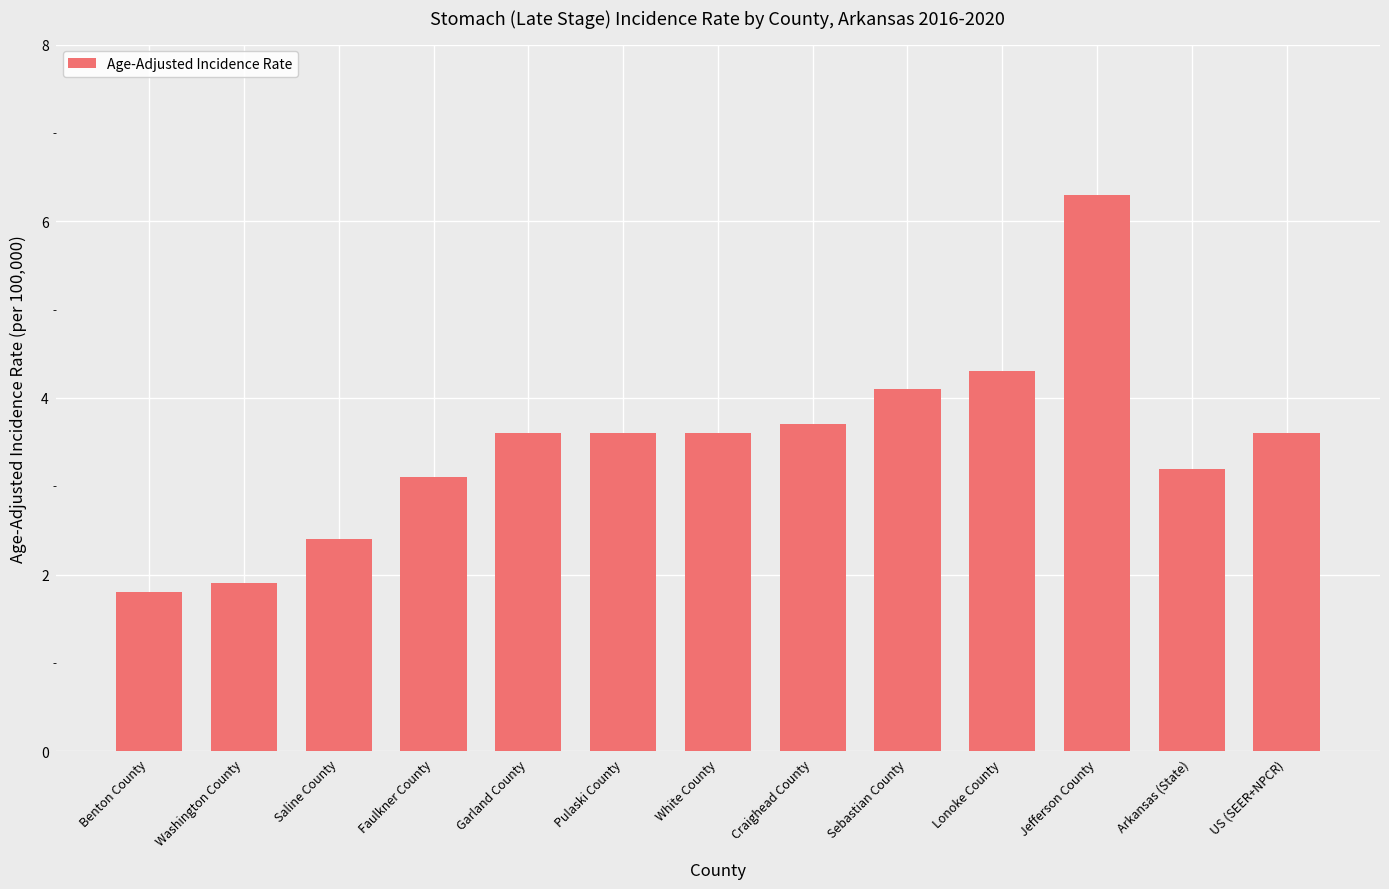

Does the chart contain any negative values?

No